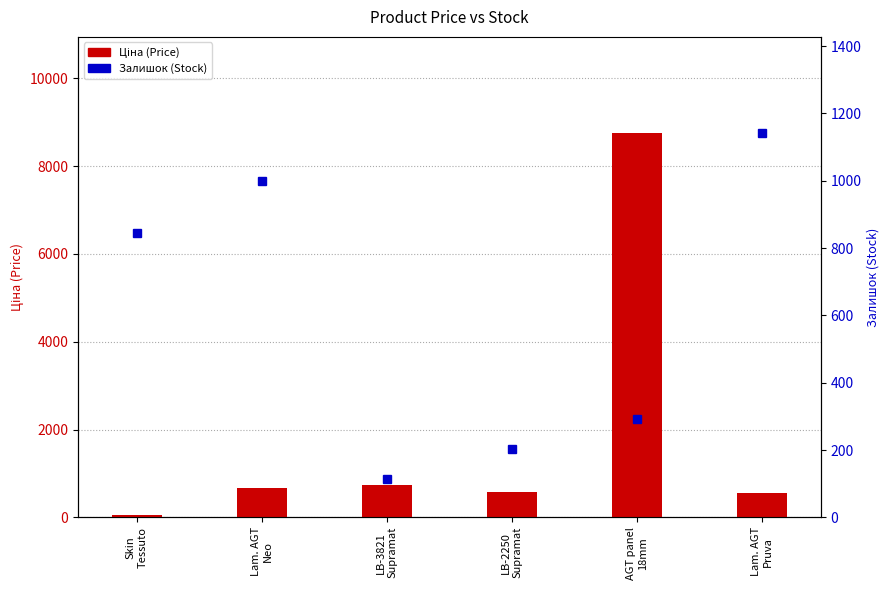

Does the chart contain any negative values?

No